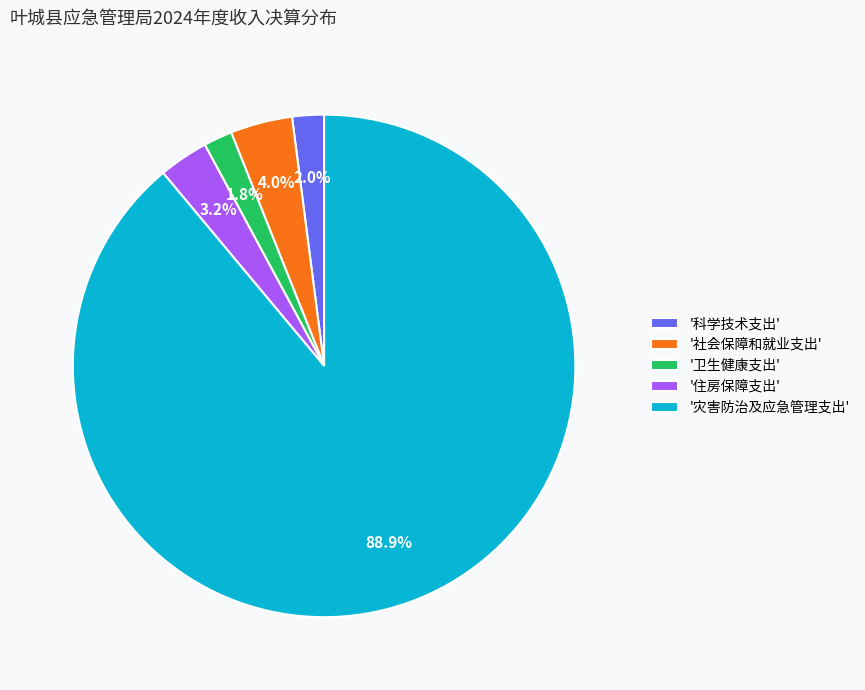

Between '科学技术支出' and '社会保障和就业支出', which is larger?

'社会保障和就业支出'